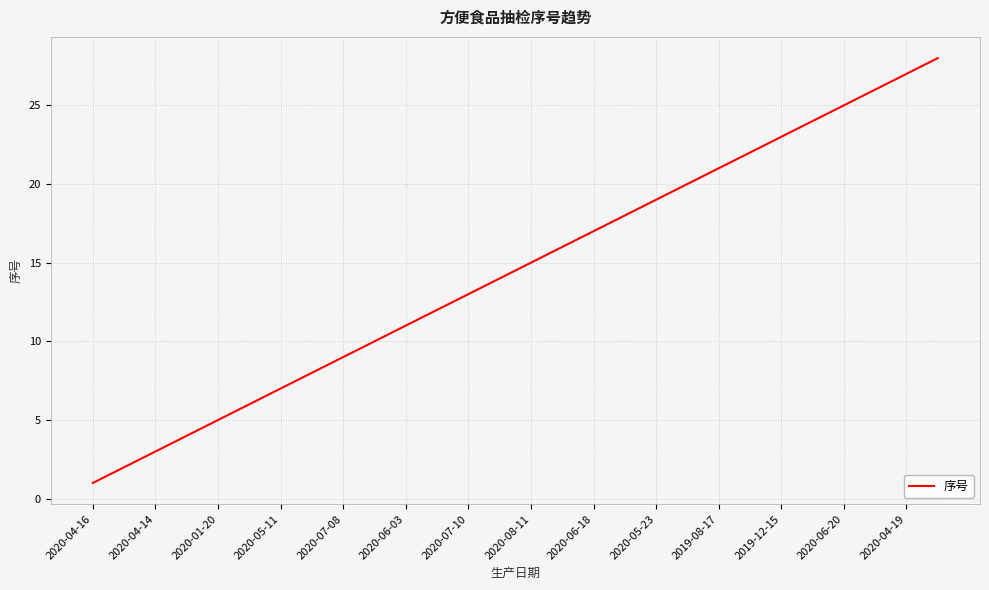

What is the difference between the maximum and minimum values?

27